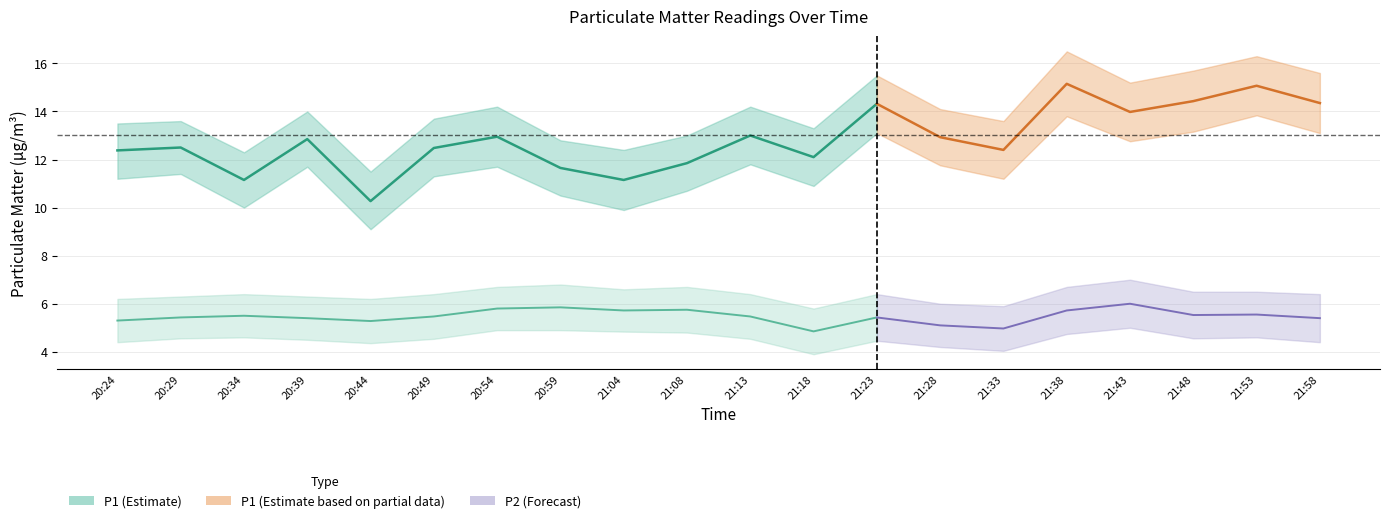

How many data points in P2 are above 5?

18